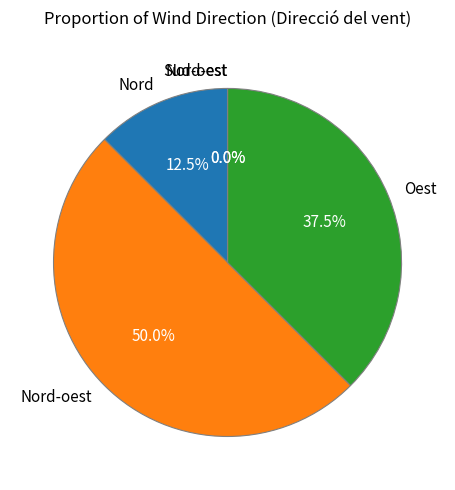

What is the change in value from Nord to Oest?

+8